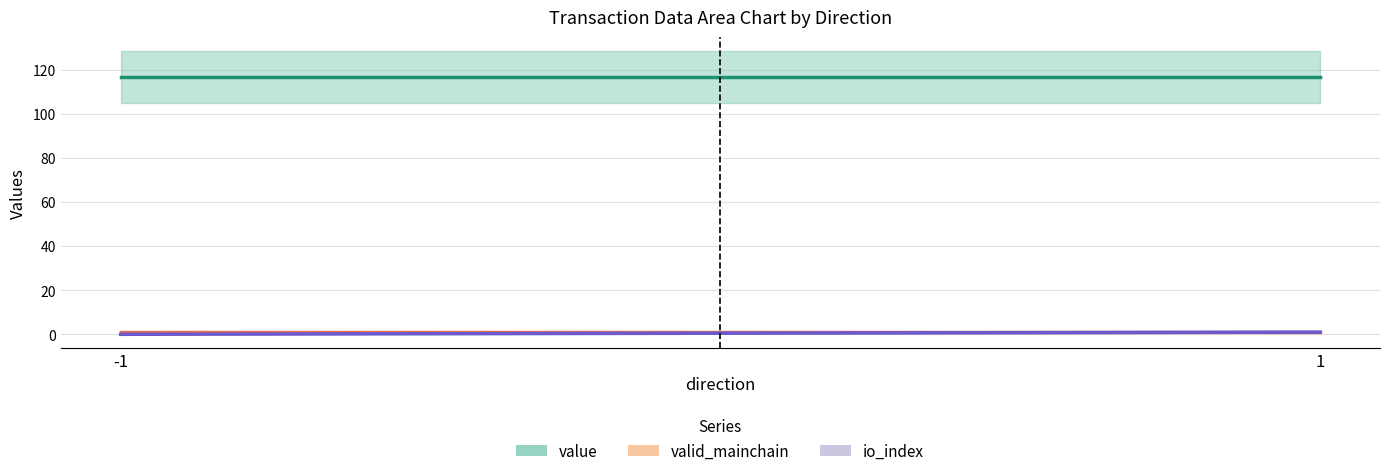

At -1, list the series in order from largest to smallest.

value, valid_mainchain, io_index